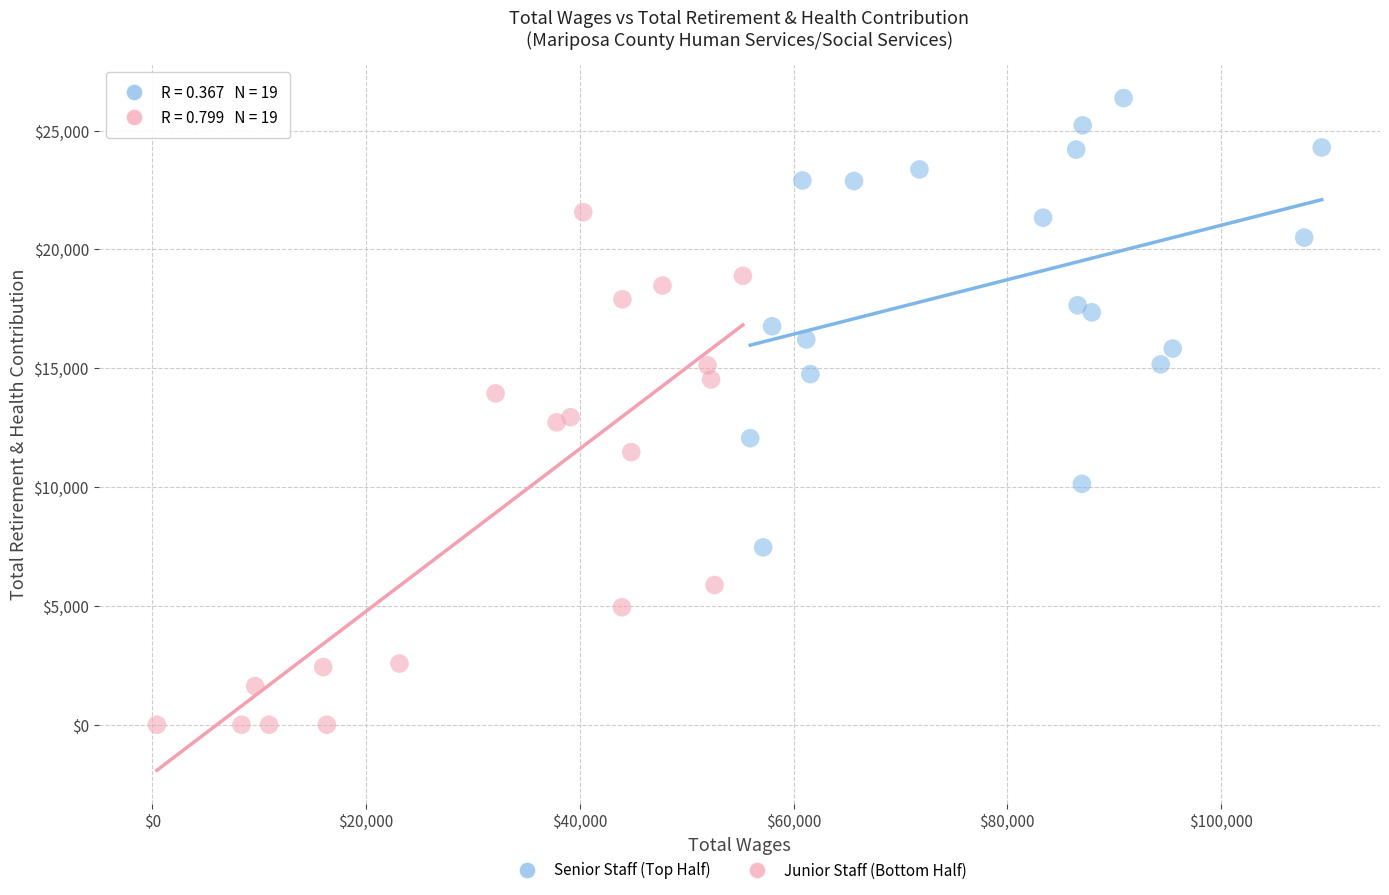

What are all the series names shown in the legend?

Senior Staff (Top Half), Junior Staff (Bottom Half)